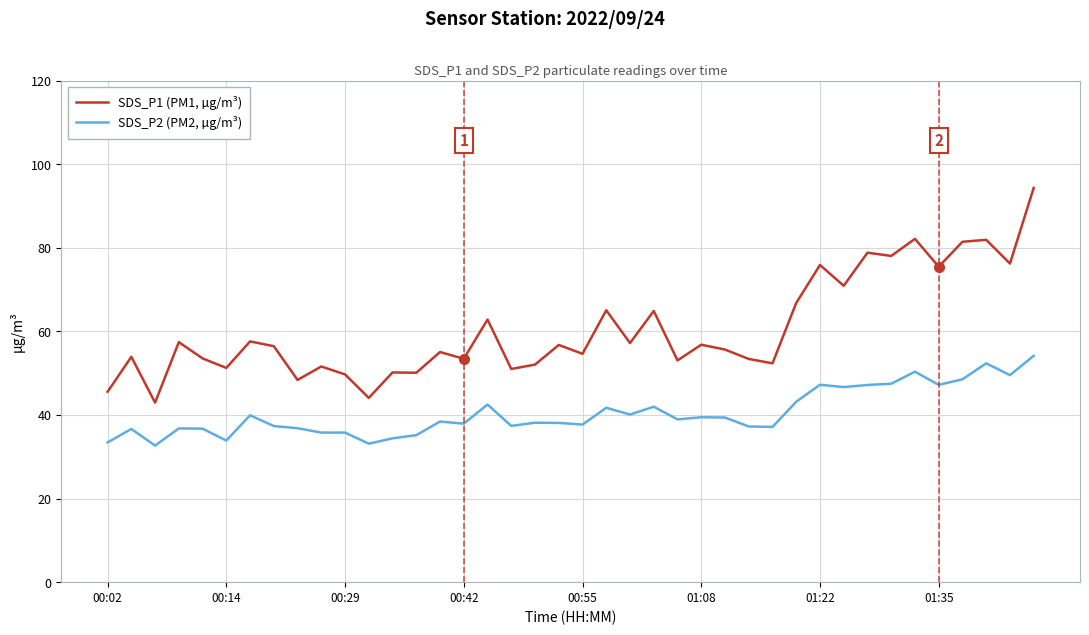

What is the smallest value displayed?

32.7